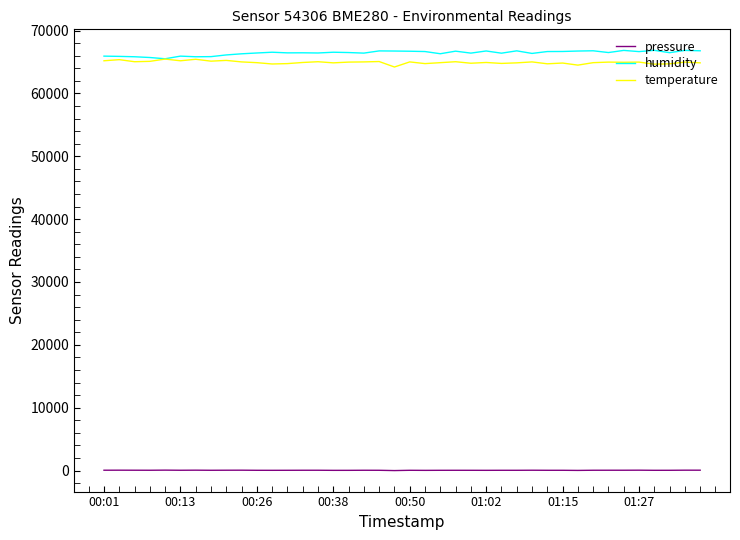

True or false: humidity and pressure intersect in this chart.

False